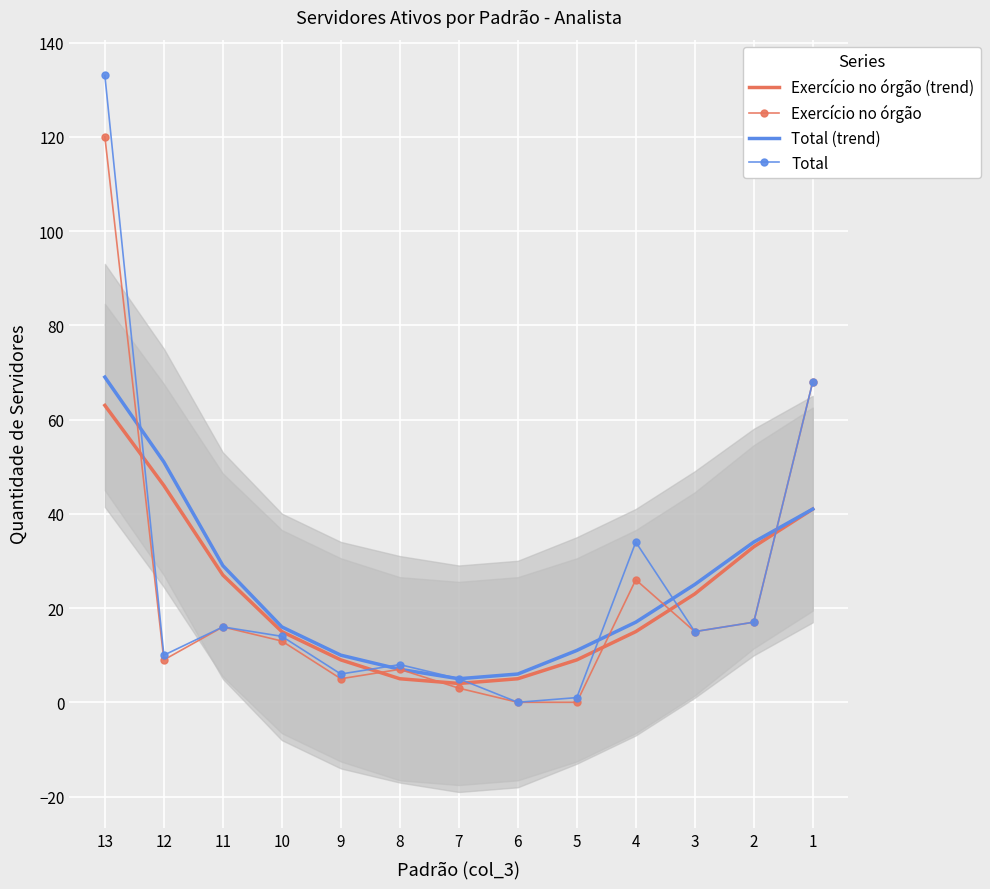

Reading left to right, list all the values displayed in this chart.

Exercício no órgão (trend): 63	46	27	15	9	5	4	5	9	15	23	33	41
Exercício no órgão: 120	9	16	13	5	7	3	0	0	26	15	17	68
Total (trend): 69	51	29	16	10	7	5	6	11	17	25	34	41
Total: 133	10	16	14	6	8	5	0	1	34	15	17	68